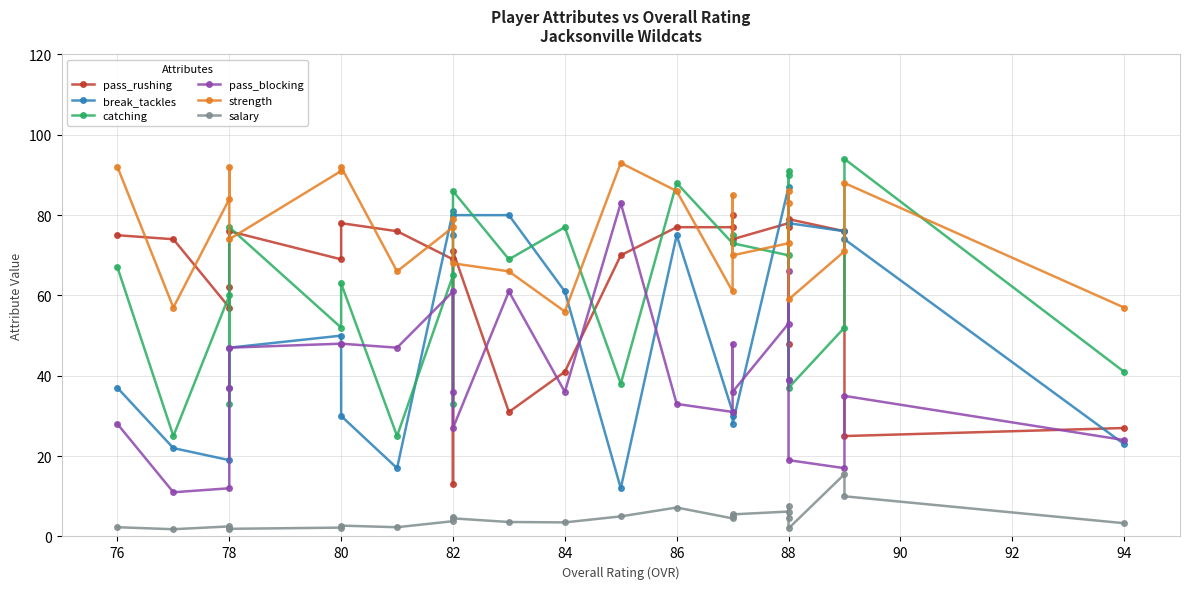

How many lines are shown in the chart?

6